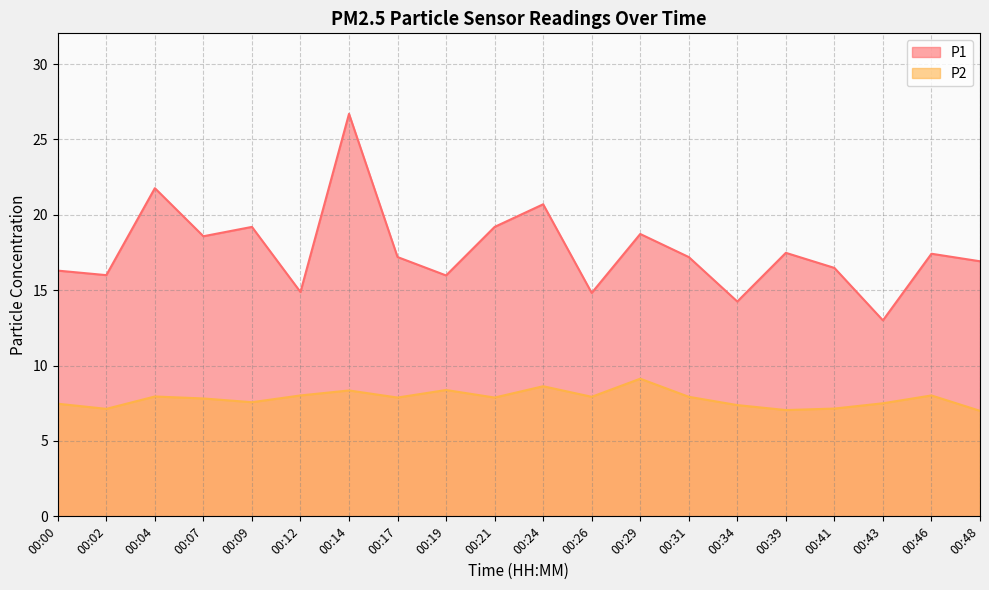

How many data points in P1 are above 17?

11